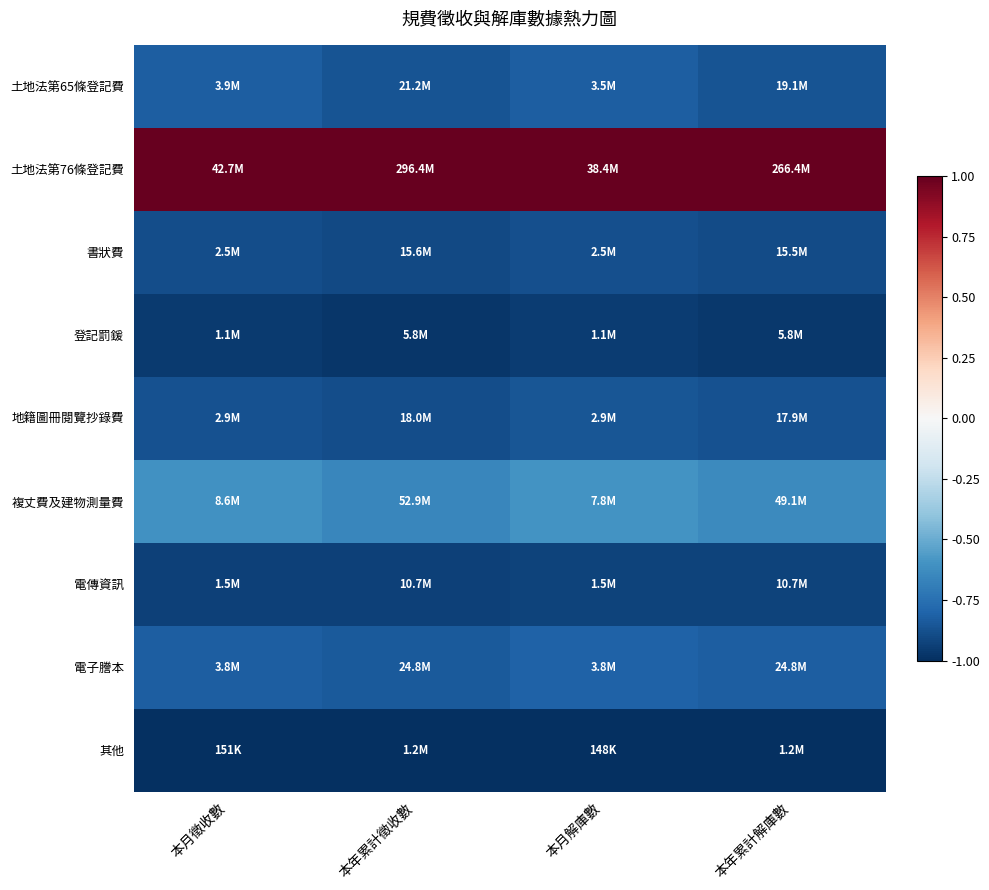

What is the maximum value shown in the chart?

1.0